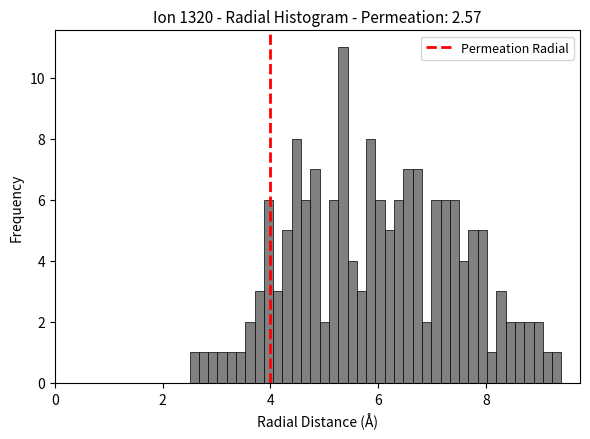

Read against the x-axis, roughly where is the centre of the tallest bar?

5.4